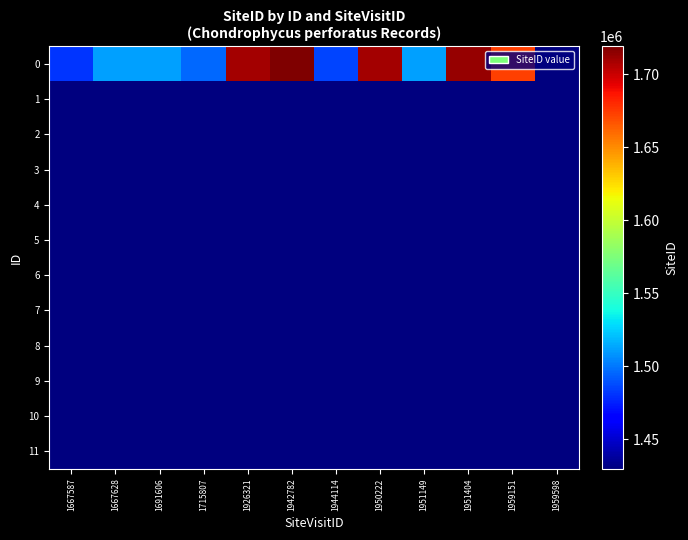

At which category does the chart reach its peak across all series?

1942782